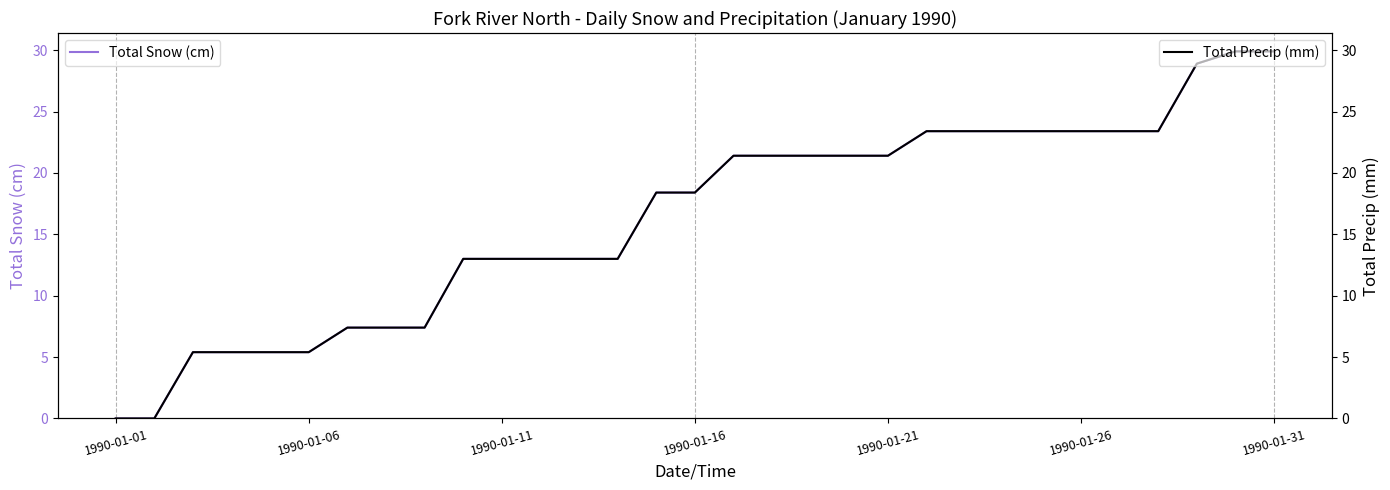

The Total Snow (cm) series shows 8.0 at 1990-01-06. True or false?

False